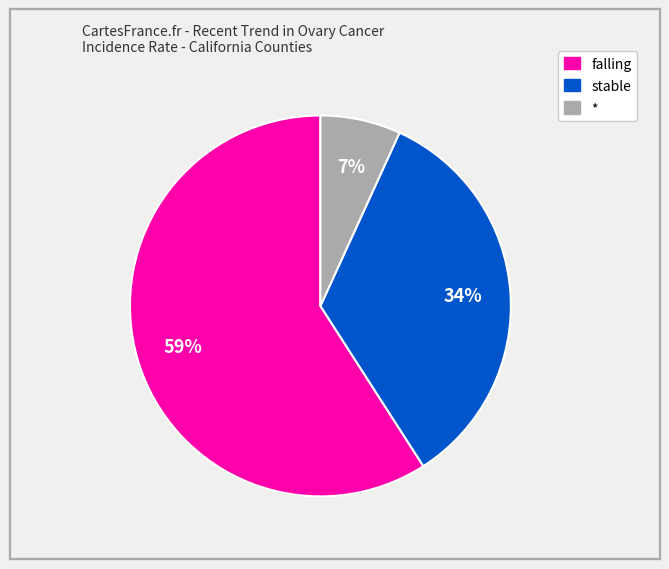

Is there any slice that represents more than half of the pie?

Yes